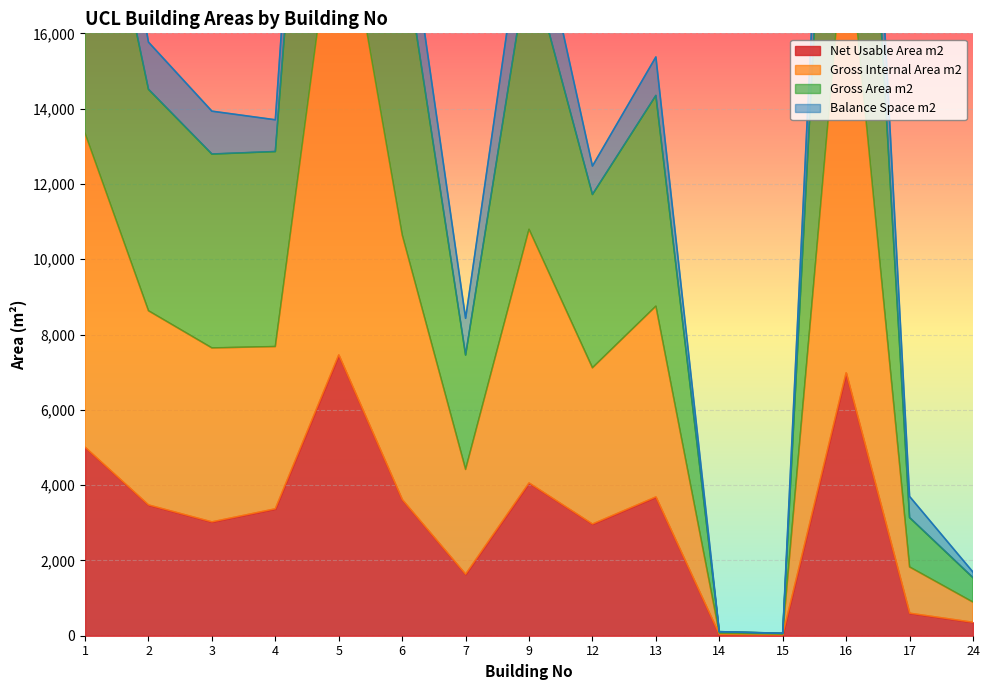

Is it true that Gross Area m2 equals 32309.0 at 16?

True